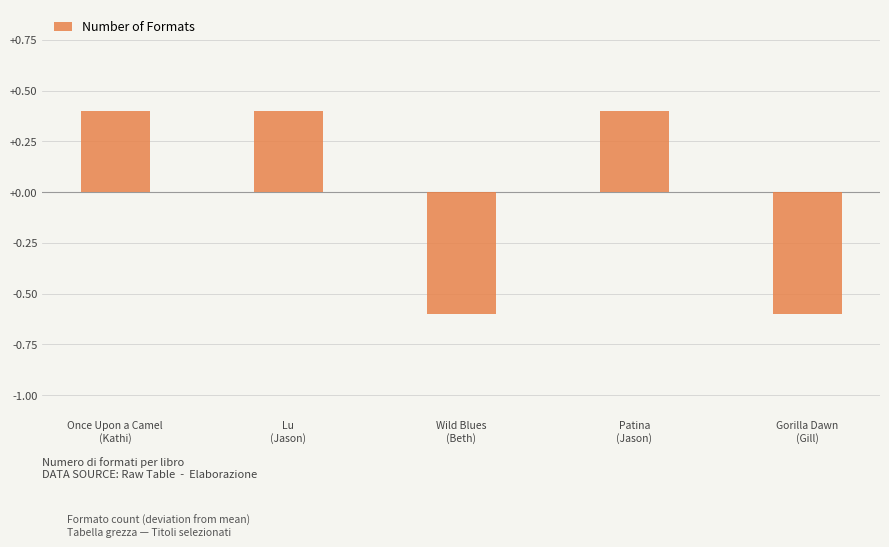

At which label does the data first exceed 0?

Once Upon a Camel
(Kathi)